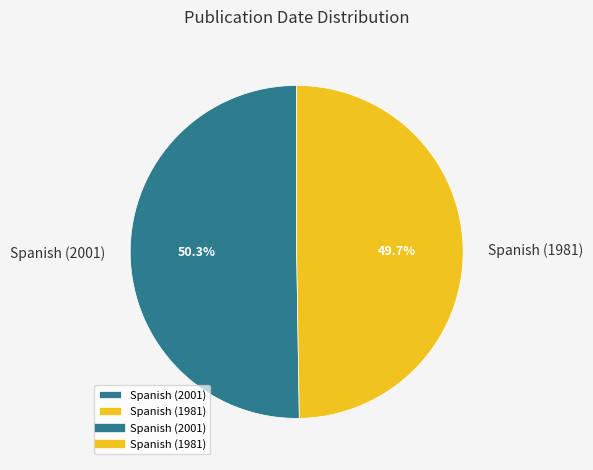

To the nearest percent, what portion does Spanish (1981) represent?

50%